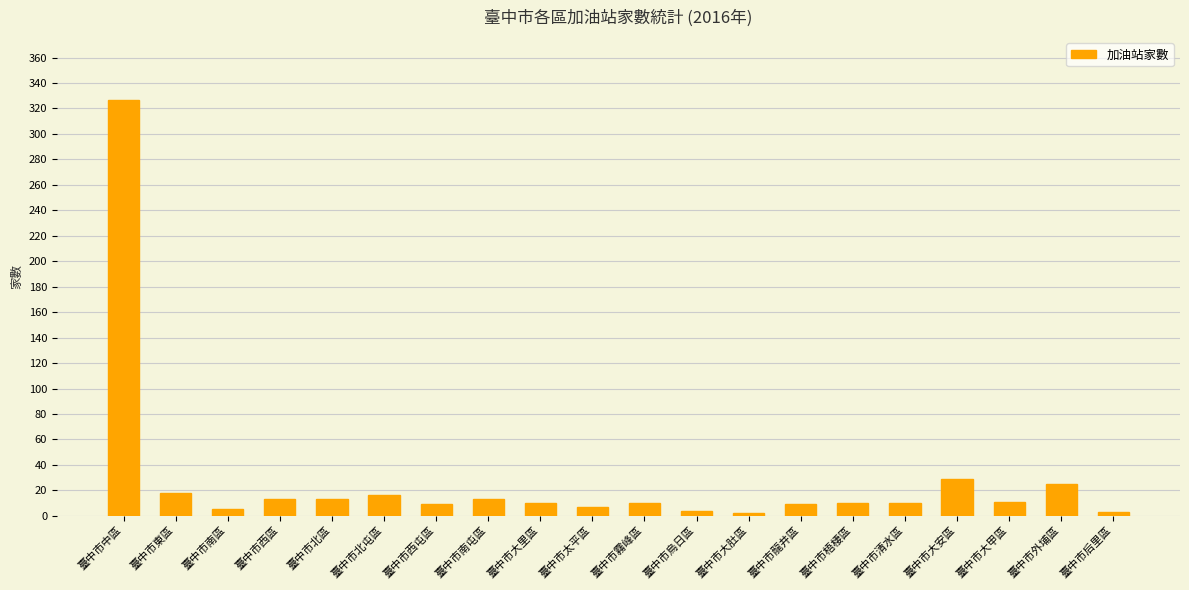

At which label is the value closest to 164?

臺中市大安區